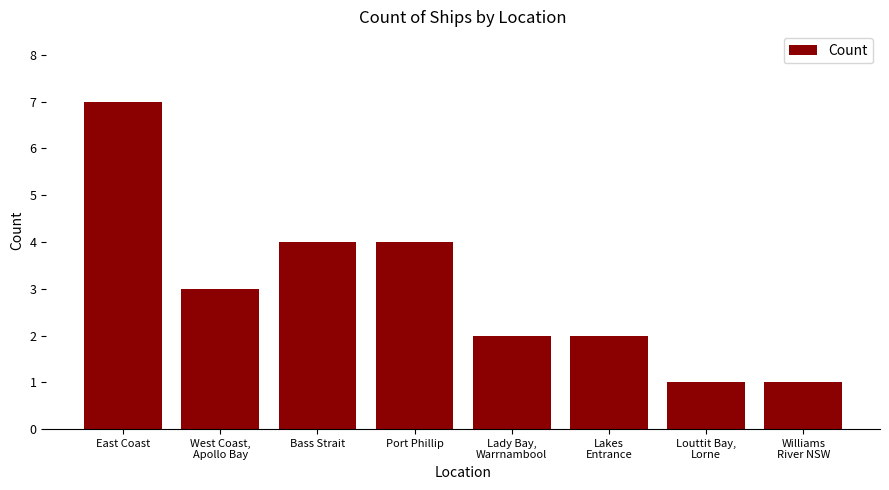

Does the chart contain any negative values?

No